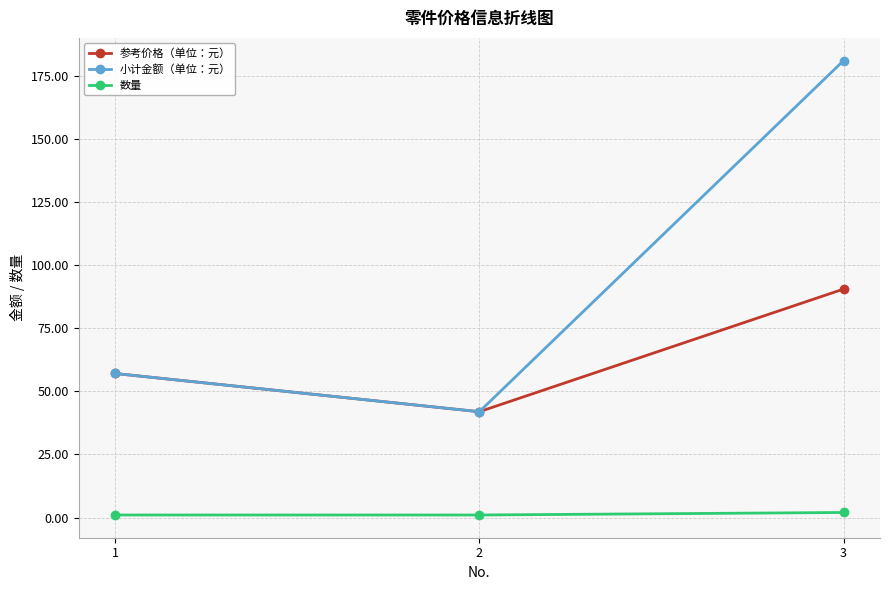

Which series has the largest range (max minus min)?

小计金额（单位：元）